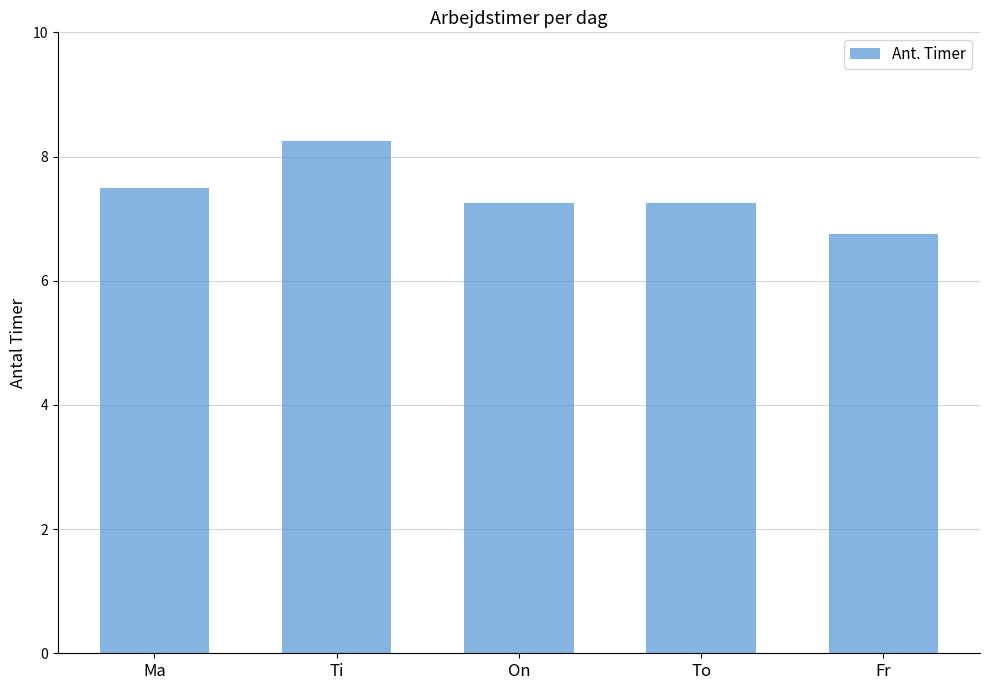

Where does the data first go above 7?

Ma